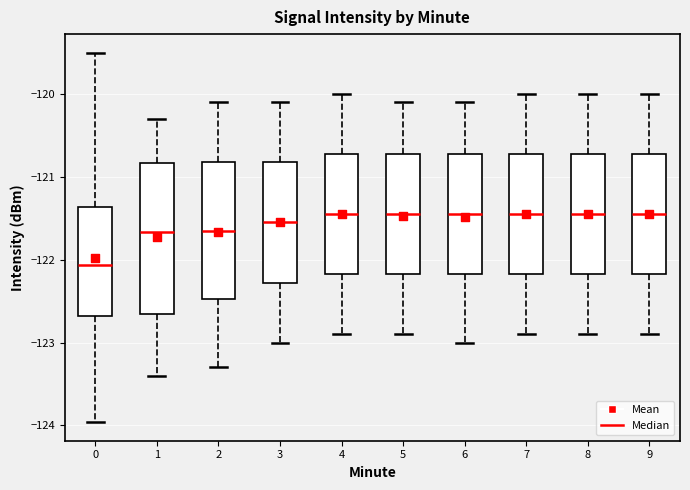

Which box is the tallest, from its lower edge to its upper edge?

1